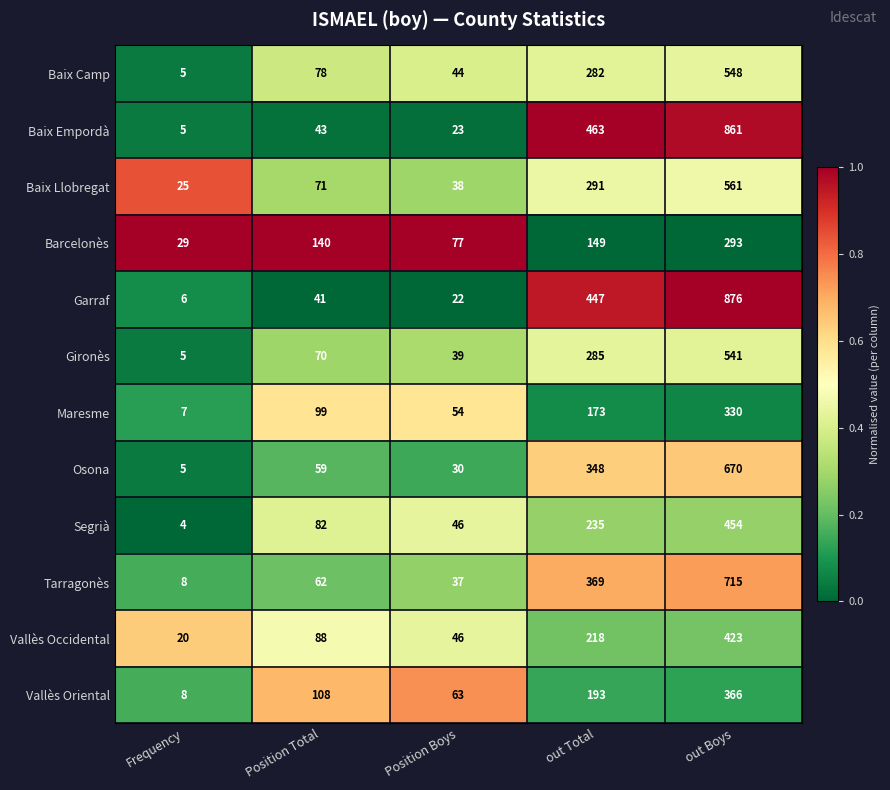

Which category has the highest value across all series?

out Boys